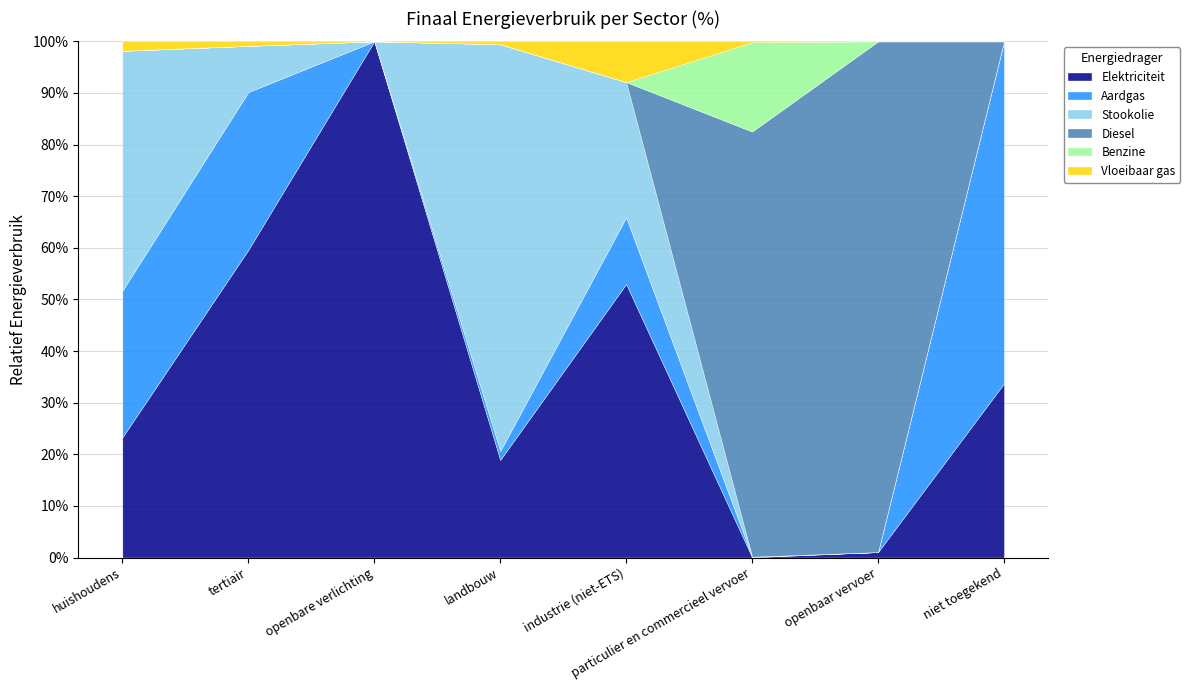

True or false: Diesel has more than 0 points higher than both neighbors.

True